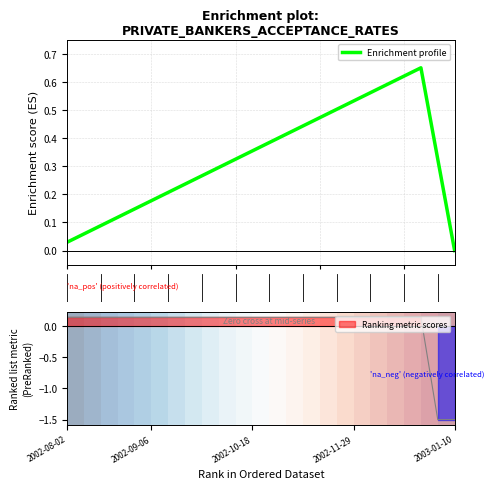

Reading left to right, transcribe all the data shown in this chart.

0.0	0.1	0.1	0.1	0.1	0.2	0.2	0.2	0.3	0.3	0.3	0.4	0.4	0.4	0.4	0.5	0.5	0.5	0.6	0.6	0.6	0.7	0.3	0.0